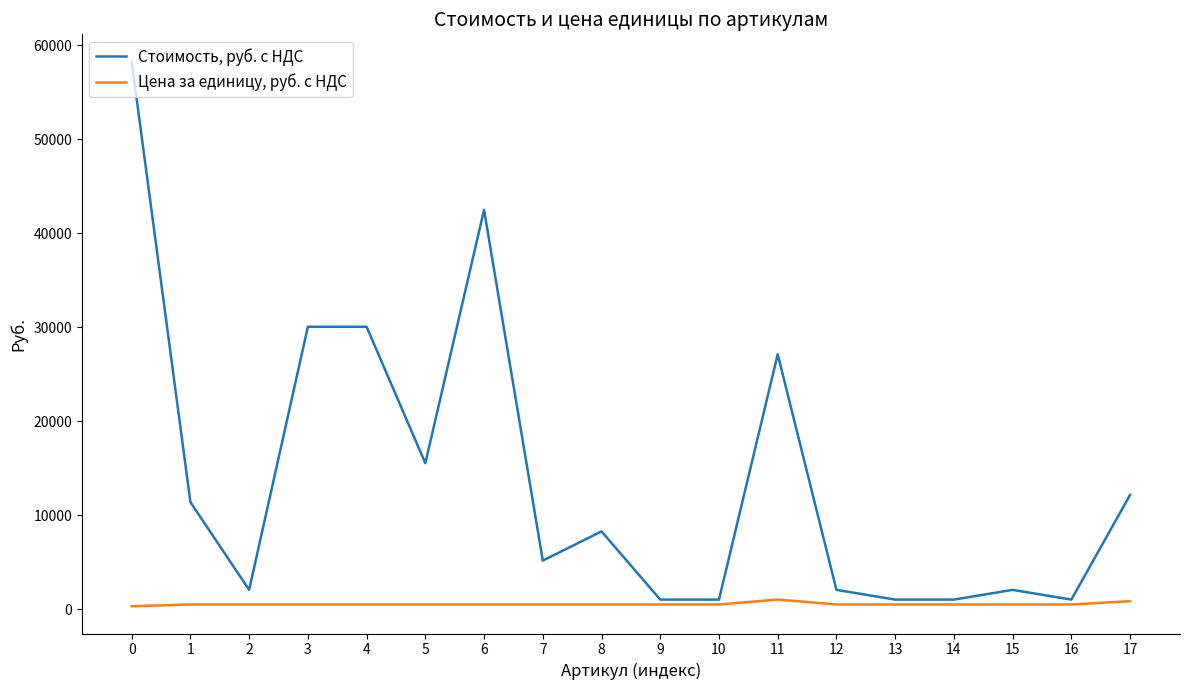

What is the maximum value shown in the chart?

58256.4